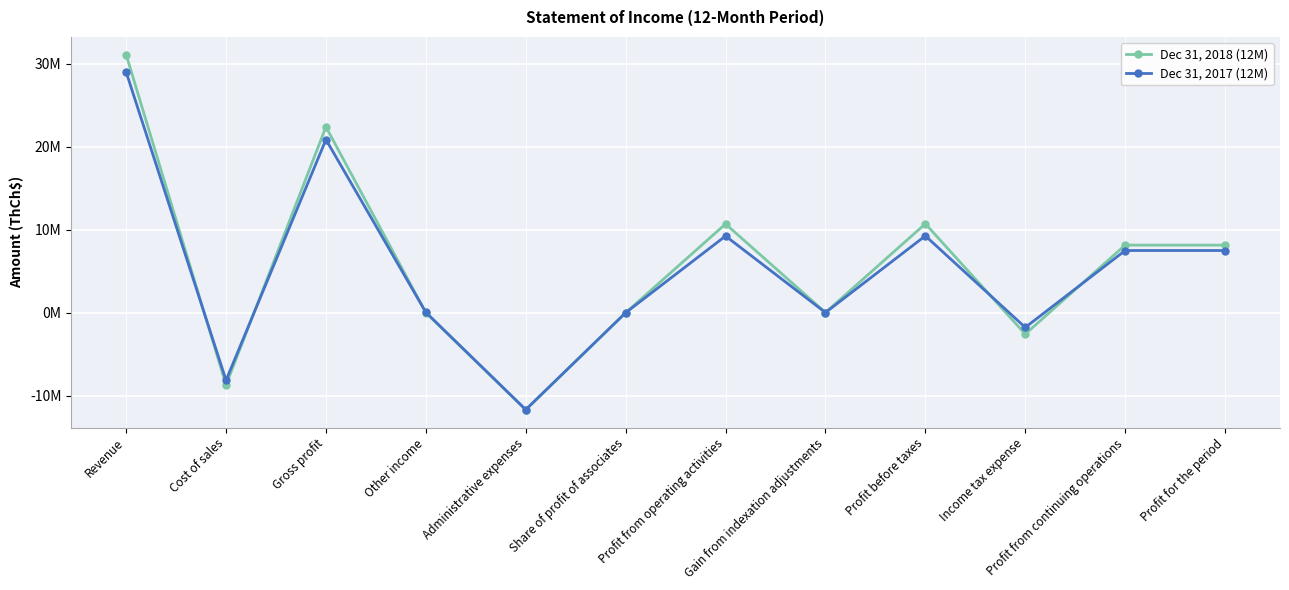

How many values in the Dec 31, 2017 (12M) series exceed 7501997?

4